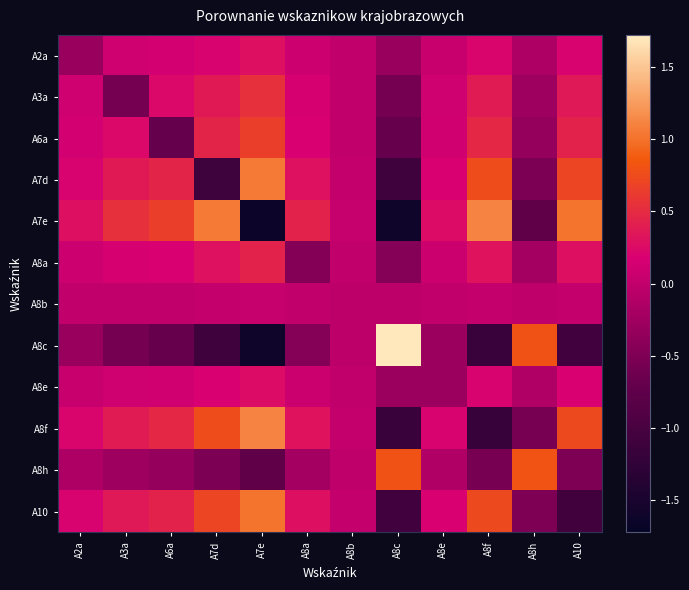

Which series changed the most between A8h and A10?

A8c